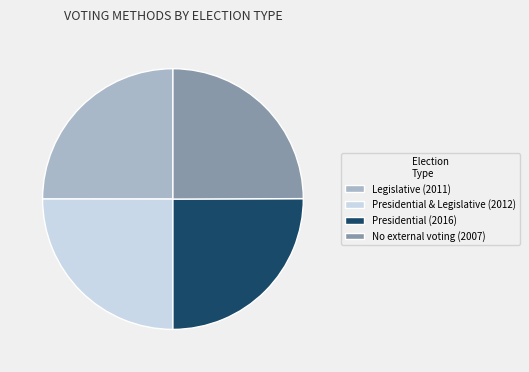

Is Legislative (2011) the majority of the pie?

No